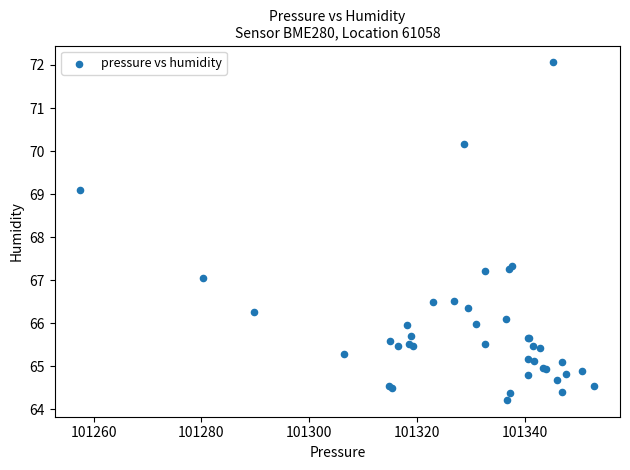

What Y value in the scatter plot is closest to 68?

67.3